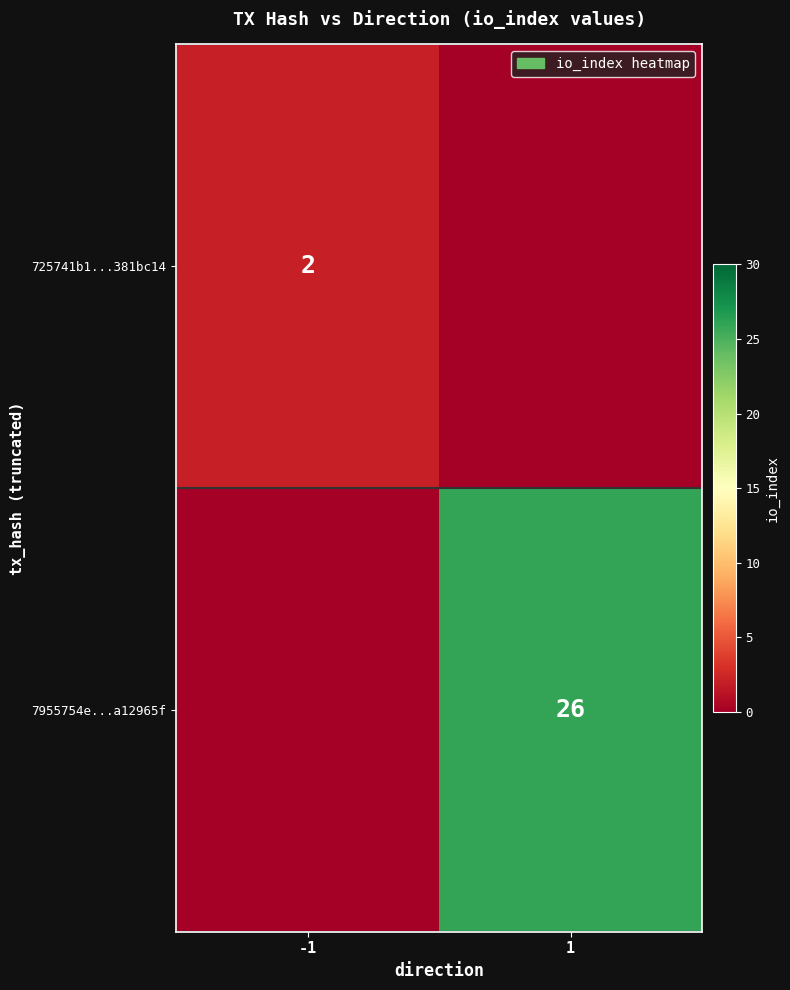

Is the value of 7955754e...a12965f at 1 greater than the value of 725741b1...381bc14 at -1?

Yes